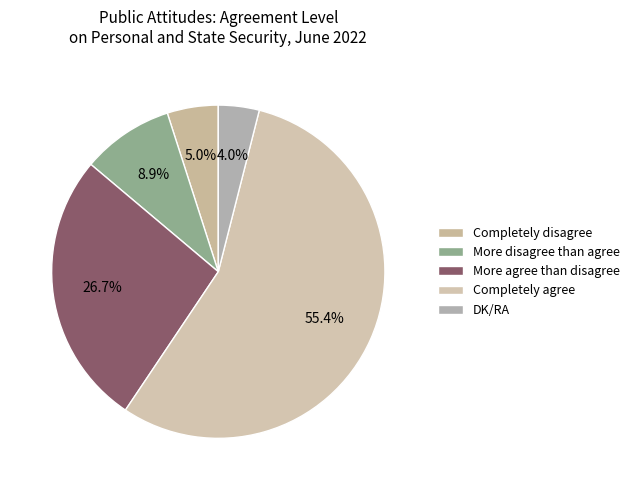

True or false: DK/RA accounts for 4% of the total.

True